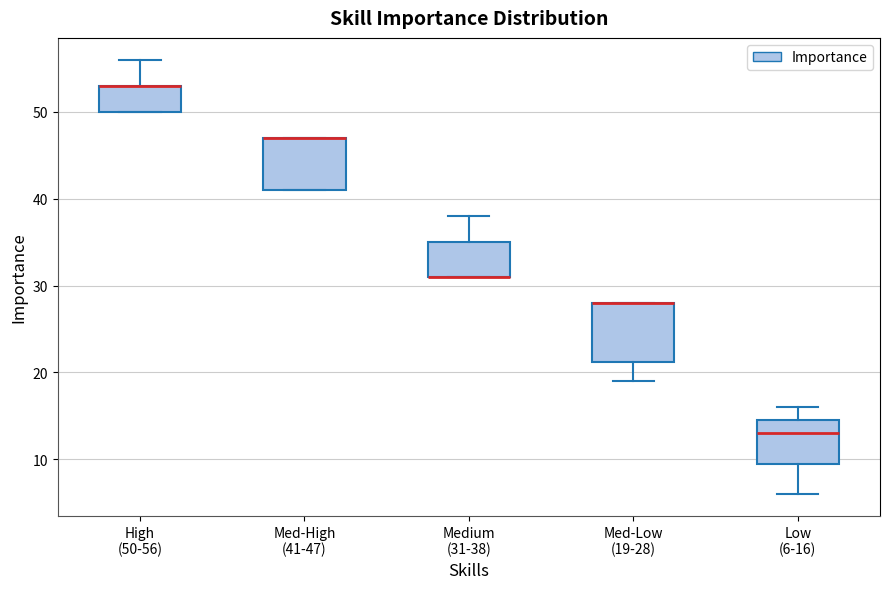

Reading left to right, transcribe this box plot: for each box, give where its median line is, the range the box spans, and where its two whiskers end, as read against the y-axis. The values are not printed on the chart, so give them approximately, as read against the axis.

High (50-56): median 53 (drawn on the box's upper edge), box 50 to 53, whiskers 50 to 56
Med-High (41-47): median 47 (drawn on the box's upper edge), box 41 to 47, whiskers 41 to 47
Medium (31-38): median 31 (drawn on the box's lower edge), box 31 to 35, whiskers 31 to 38
Med-Low (19-28): median 28 (drawn on the box's upper edge), box 21 to 28, whiskers 19 to 28
Low (6-16): median 13, box 10 to 15, whiskers 6 to 16